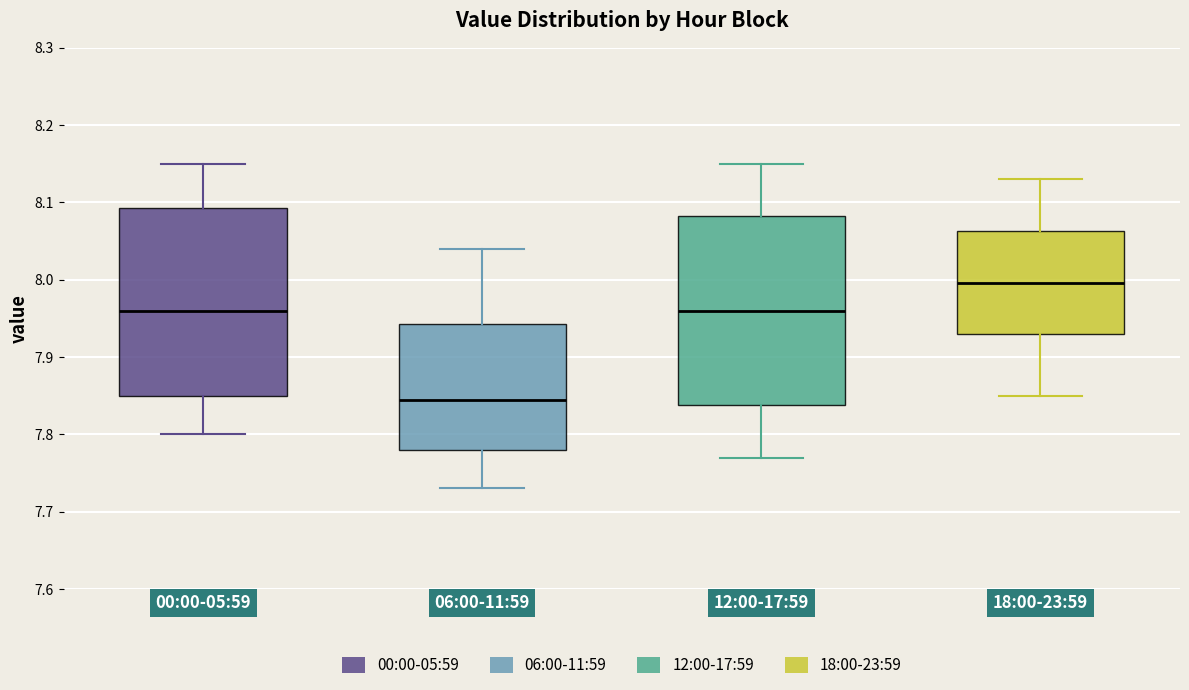

Which box's median line is the lowest?

06:00-11:59